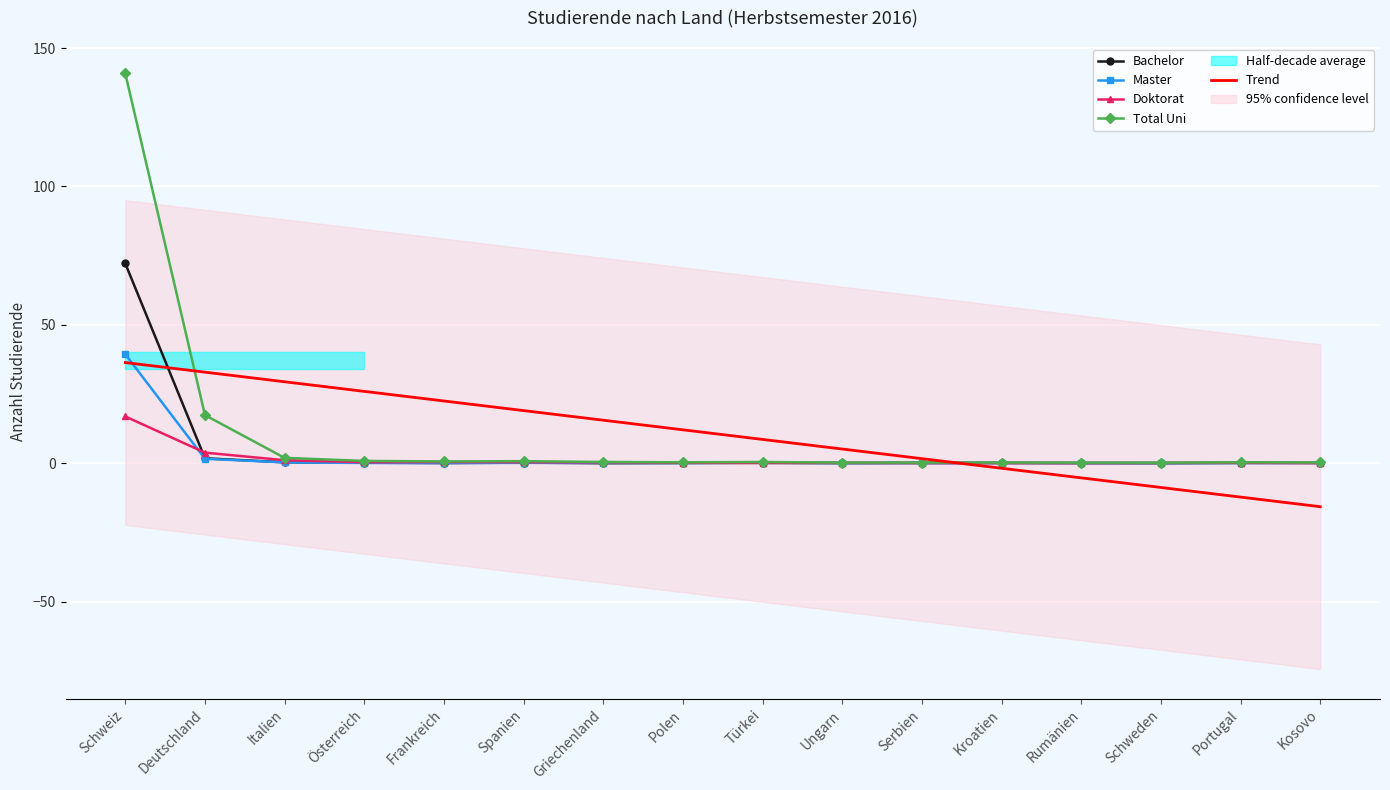

At which label does Total Uni reach its peak?

Schweiz